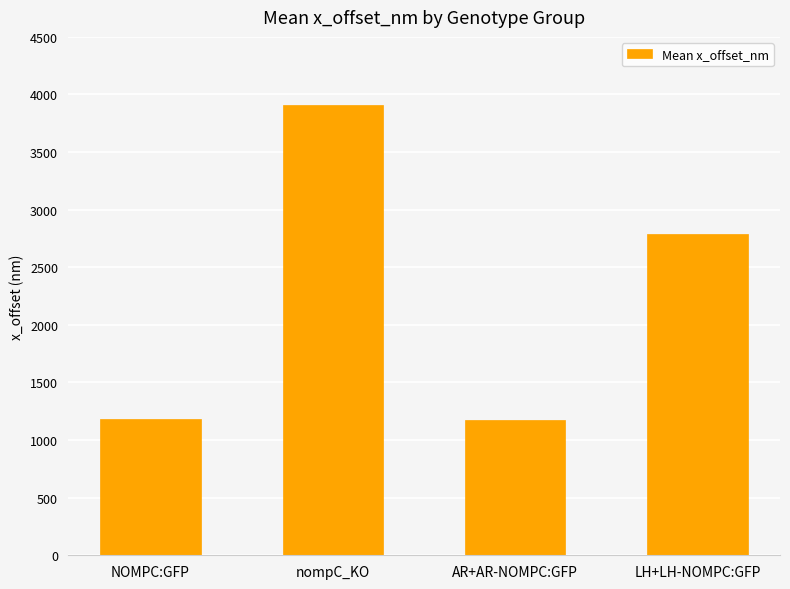

The value at AR+AR-NOMPC:GFP is 1703.4. True or false?

False